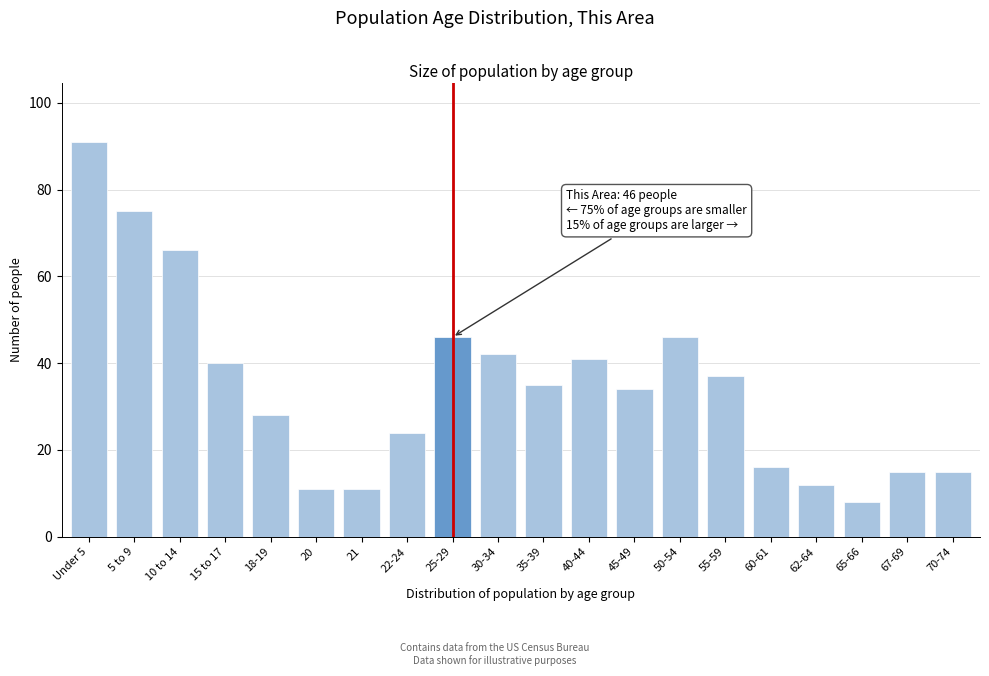

Reading left to right, list all the values displayed in this chart.

91	75	66	40	28	11	11	24	46	42	35	41	34	46	37	16	12	8	15	15